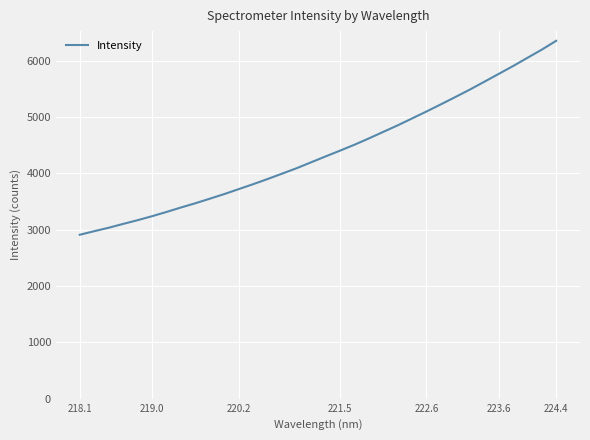

What is the difference between the maximum and minimum values?

3441.8